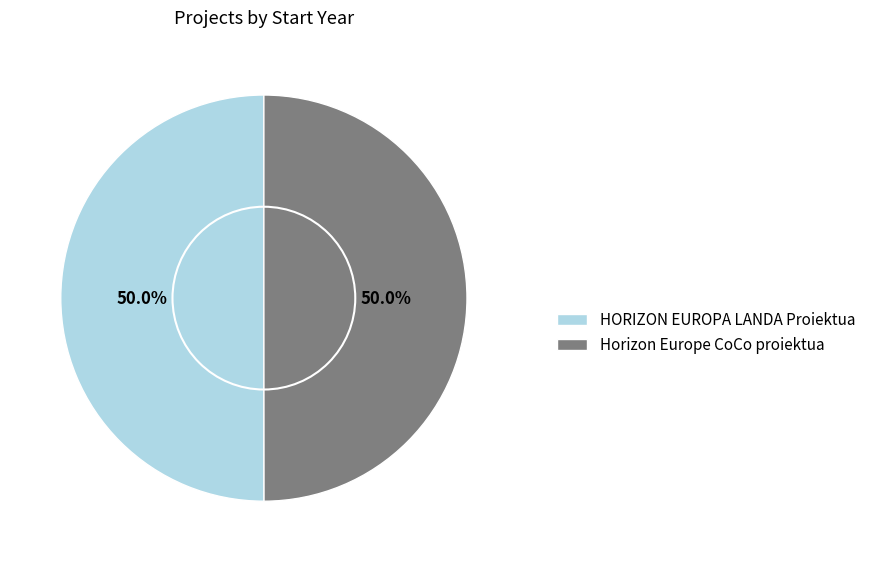

What is the ratio of the value at Horizon Europe CoCo proiektua to the value at HORIZON EUROPA LANDA Proiektua?

1.0